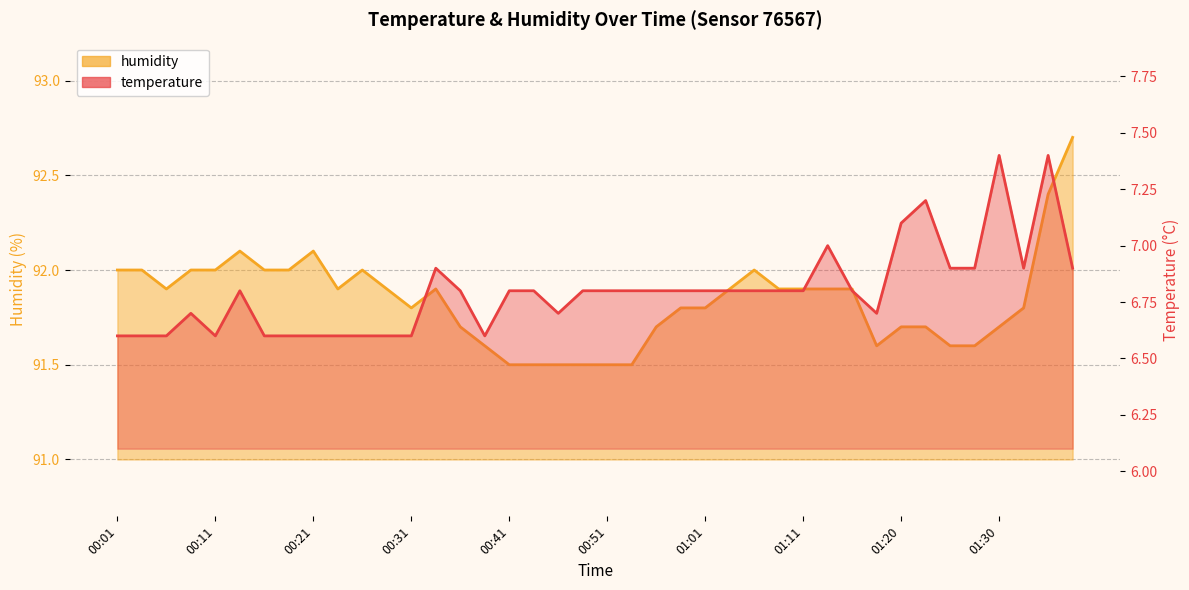

How many lines are shown in the chart?

2